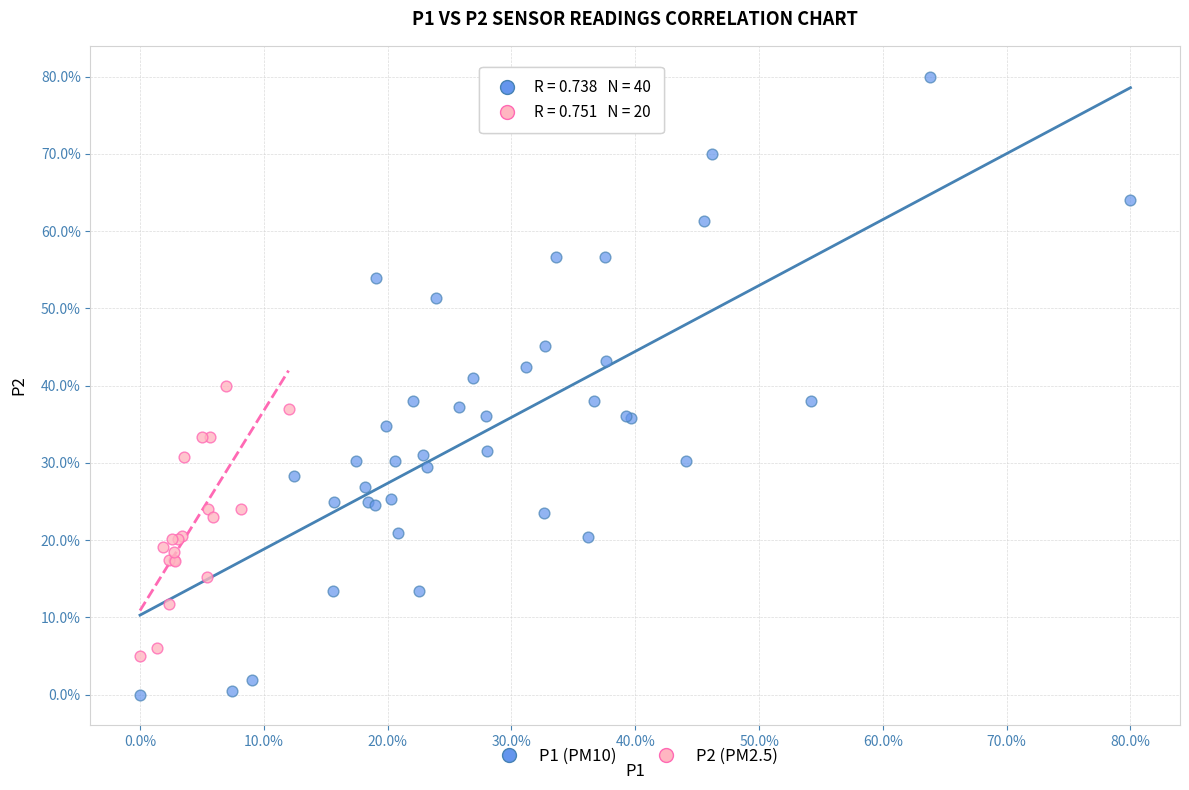

Which series contains the lowest Y value?

P1 (PM10)